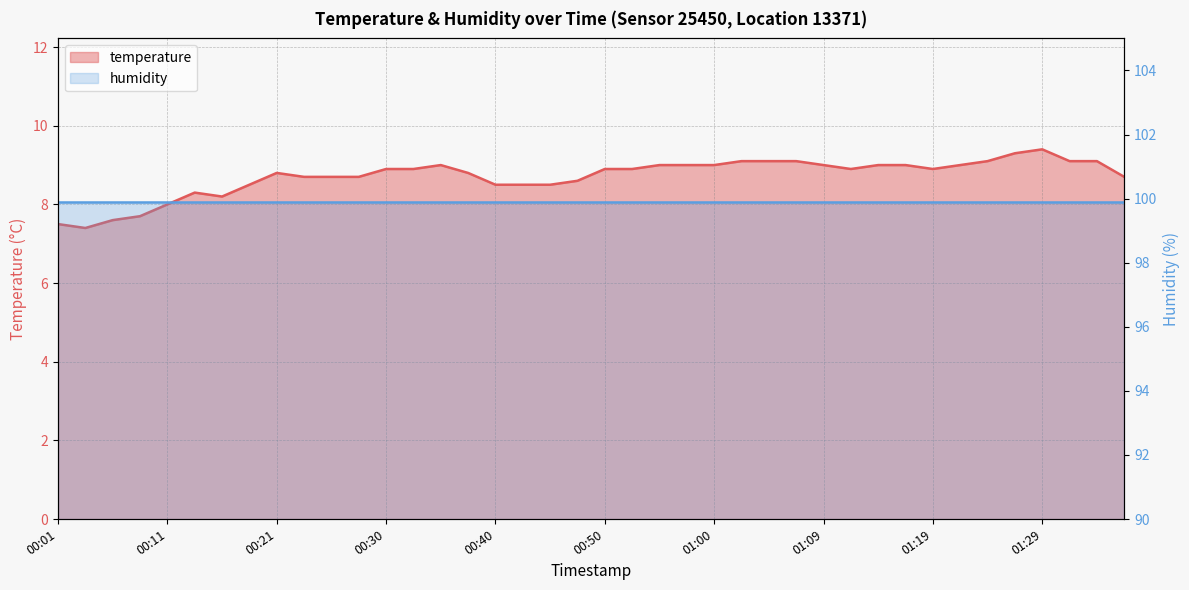

What is the difference between the values at 00:08 and 00:35?

1.3